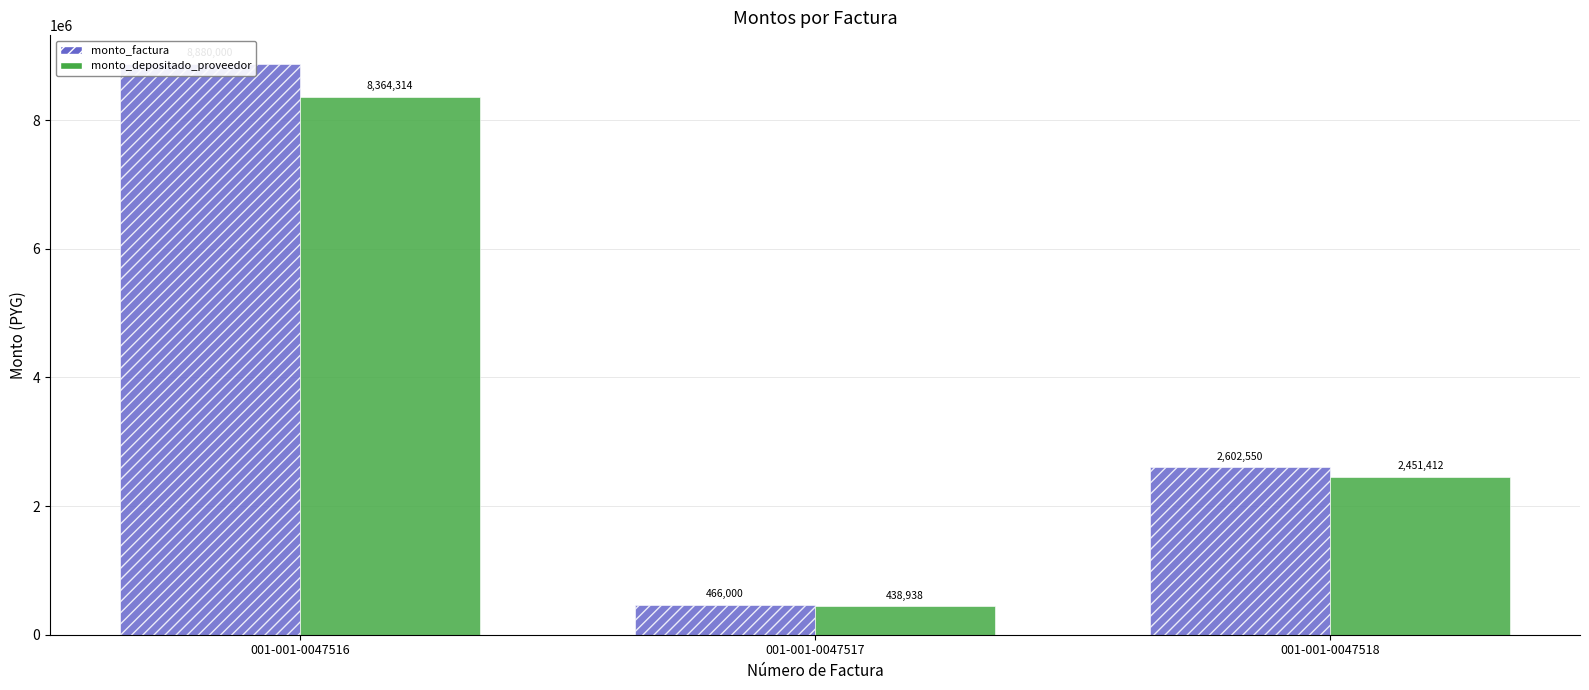

Rank the series by their maximum value, from lowest to highest.

monto_depositado_proveedor, monto_factura